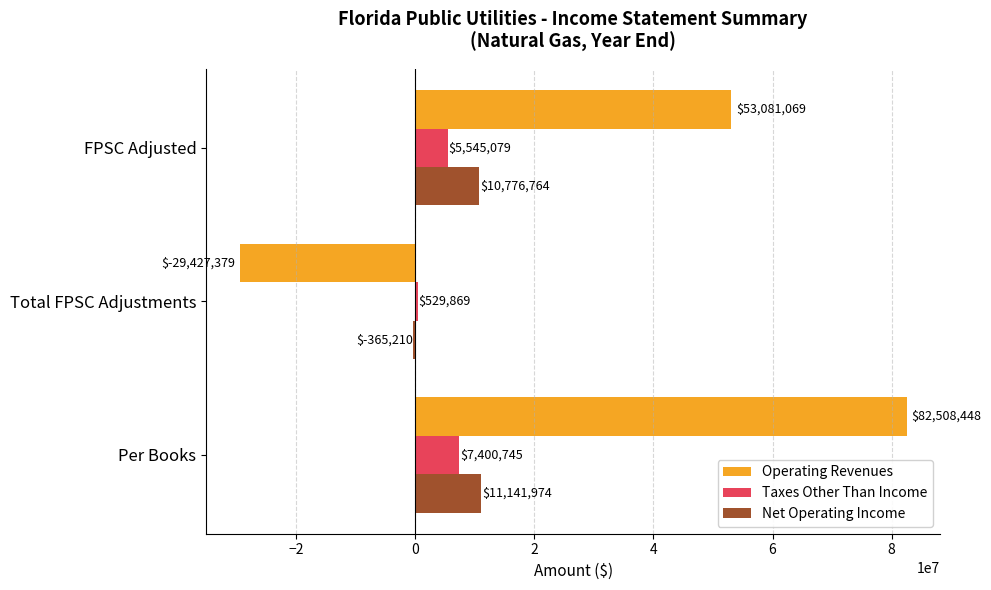

What is the maximum value shown in the chart?

82508448.0